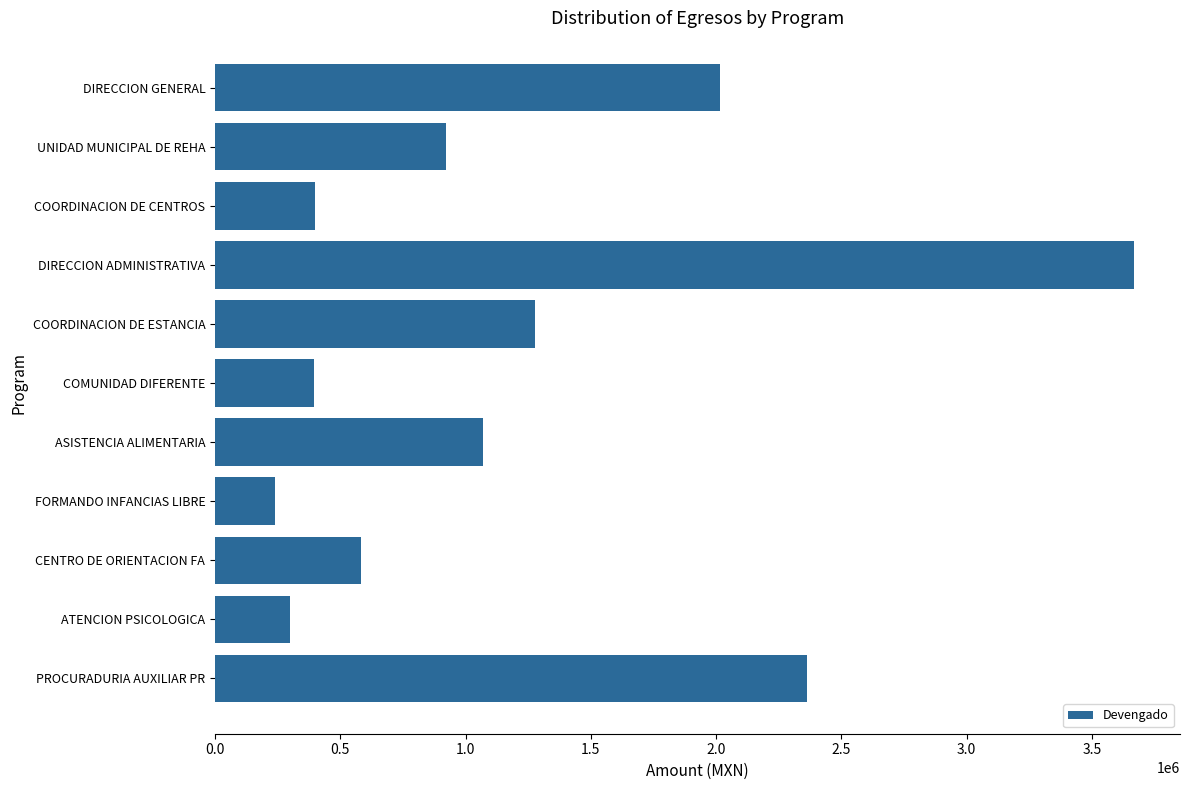

What is the label of the 11th bar from the bottom?

DIRECCION GENERAL